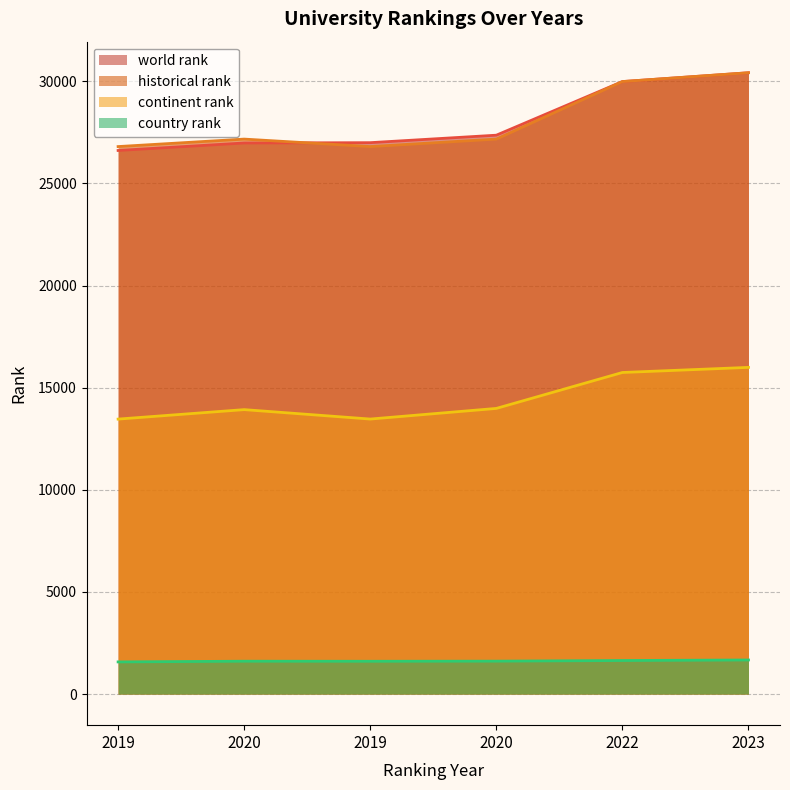

Does the chart have visible grid lines?

Yes